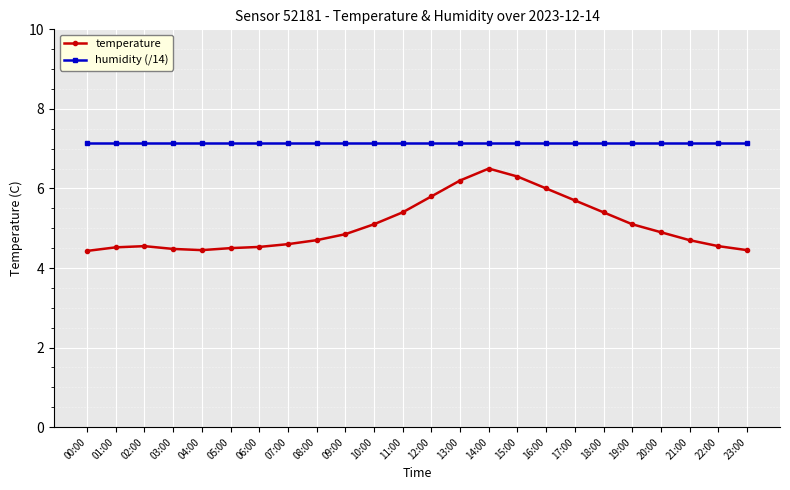

What are all the series names shown in the legend?

temperature, humidity (/14)